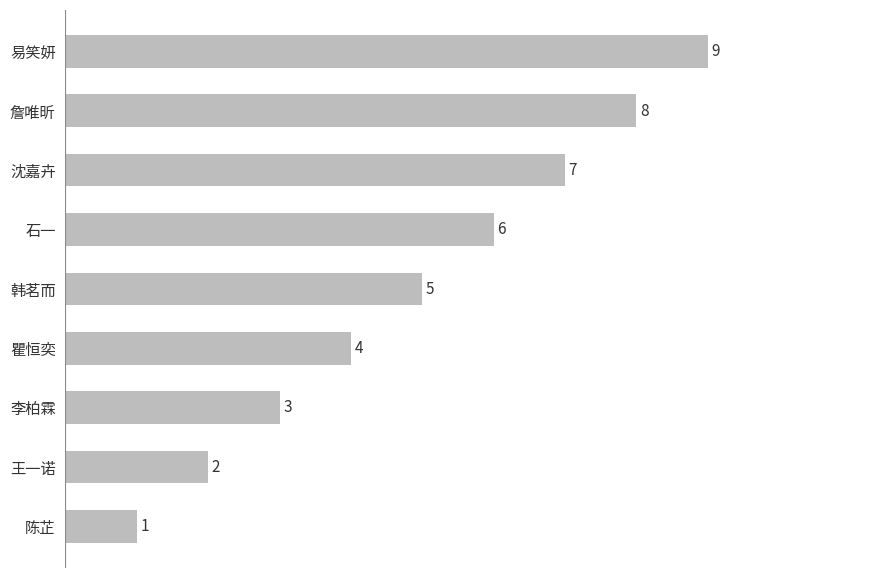

Are the bars horizontal?

Yes